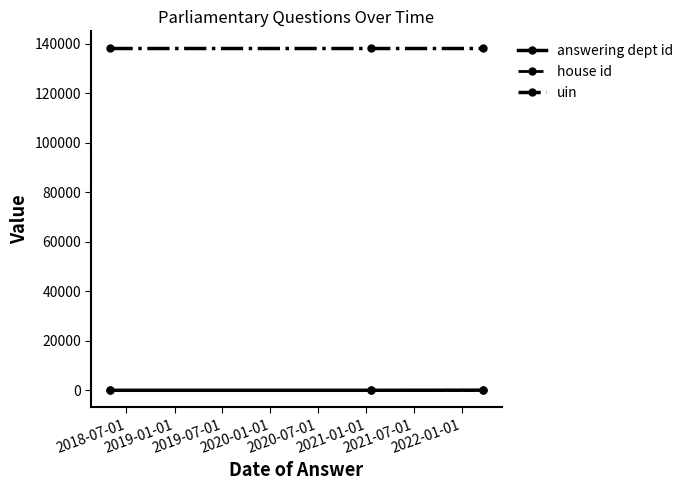

At how many categories does at least one series exceed 92256?

3